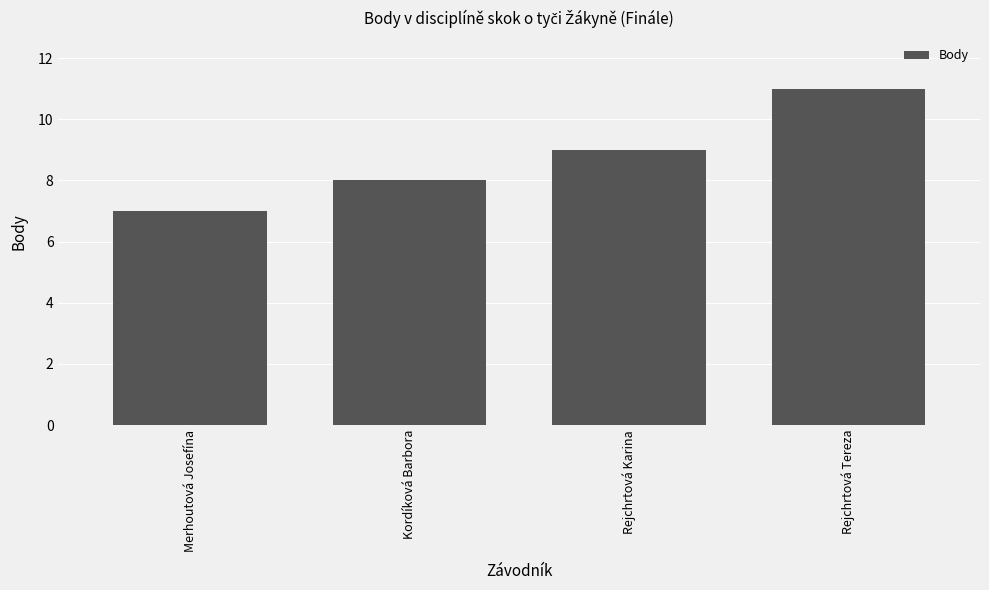

How many data points are less than 9?

2